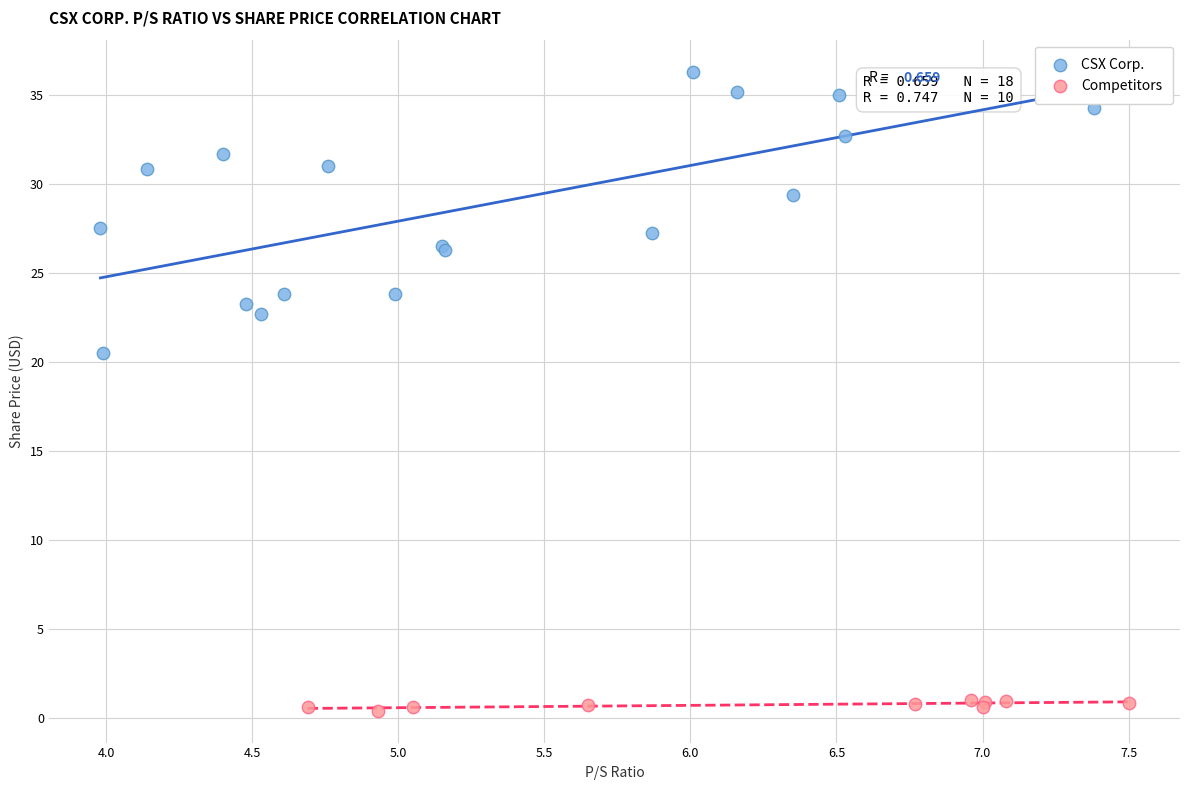

Which series contains the highest Y value?

CSX Corp.